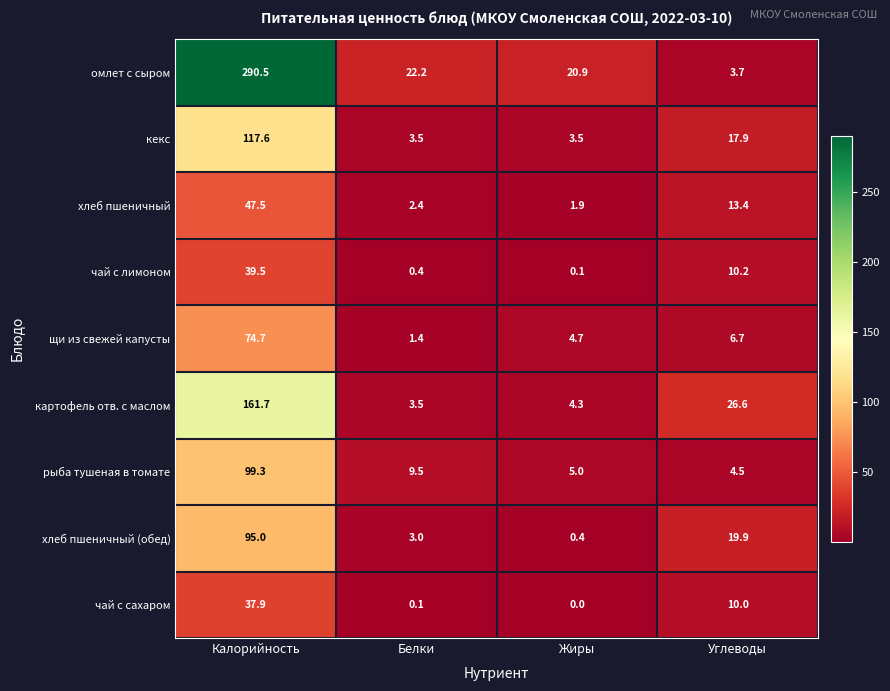

At which category does the chart reach its peak across all series?

Калорийность